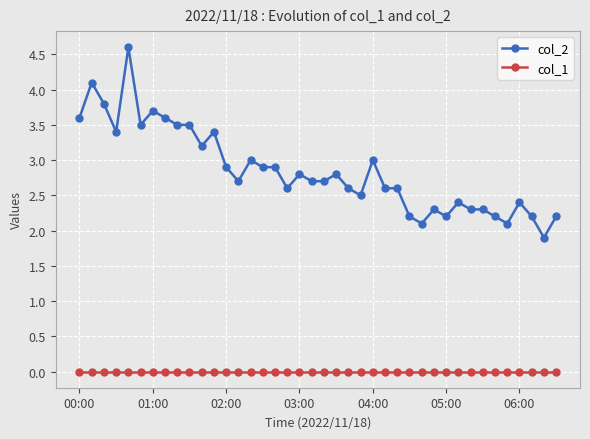

Reading left to right, extract all data points from this chart.

col_2: 3.6	4.1	3.8	3.4	4.6	3.5	3.7	3.6	3.5	3.5	3.2	3.4	2.9	2.7	3.0	2.9	2.9	2.6	2.8	2.7	2.7	2.8	2.6	2.5	3.0	2.6	2.6	2.2	2.1	2.3	2.2	2.4	2.3	2.3	2.2	2.1	2.4	2.2	1.9	2.2
col_1: 0.0	0.0	0.0	0.0	0.0	0.0	0.0	0.0	0.0	0.0	0.0	0.0	0.0	0.0	0.0	0.0	0.0	0.0	0.0	0.0	0.0	0.0	0.0	0.0	0.0	0.0	0.0	0.0	0.0	0.0	0.0	0.0	0.0	0.0	0.0	0.0	0.0	0.0	0.0	0.0